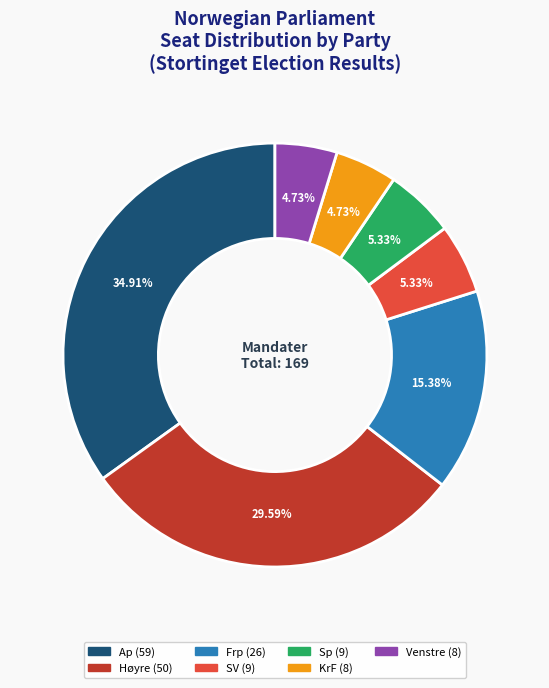

Which slice is the largest?

Ap